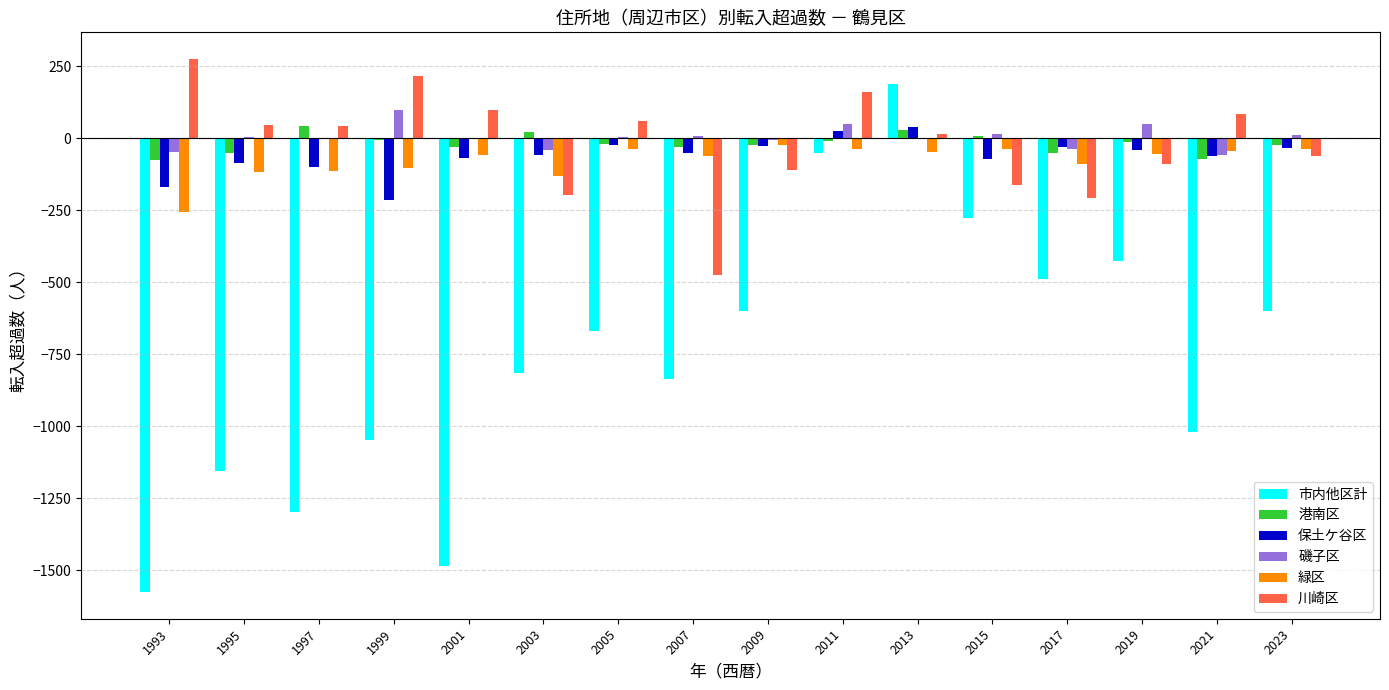

True or false: 緑区 has a value of -28 at 1997.

False